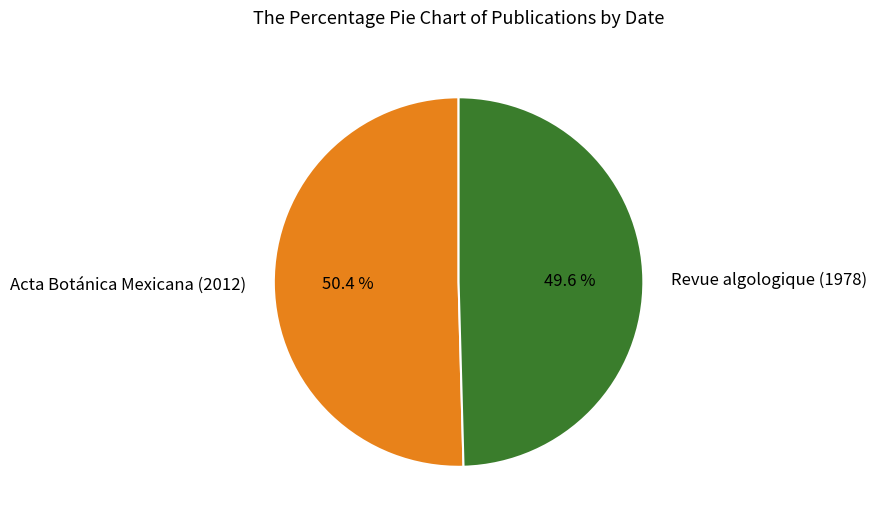

How many segments does this pie chart have?

2